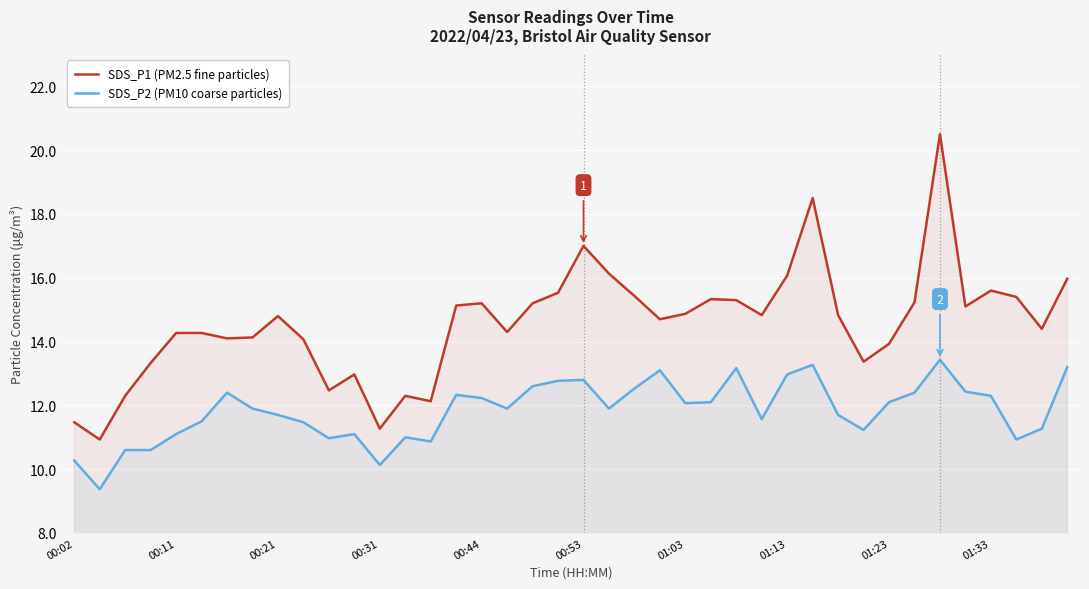

True or false: SDS_P2 (PM10 coarse particles) and SDS_P1 (PM2.5 fine particles) cross at least once.

False